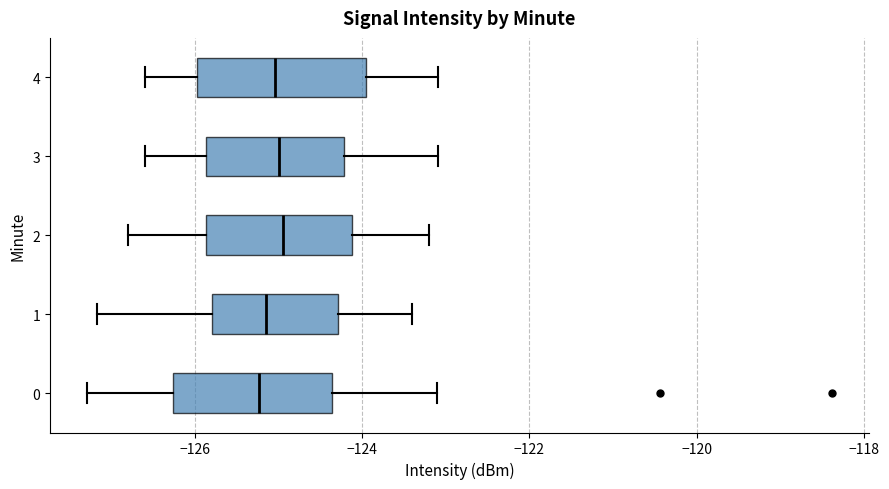

Reading bottom to top, read every box against the x-axis: the position of its median line, the range the box covers, and the ends of its whiskers. The values are not printed on the chart, so give them approximately, as read against the axis.

0: median -125.2, box -126.2 to -124.4, whiskers -127.2 to -123.2
1: median -125.2, box -125.8 to -124.2, whiskers -127.2 to -123.4
2: median -125.0, box -125.8 to -124.2, whiskers -126.8 to -123.2
3: median -125.0, box -125.8 to -124.2, whiskers -126.6 to -123.0
4: median -125.0, box -126.0 to -124.0, whiskers -126.6 to -123.0